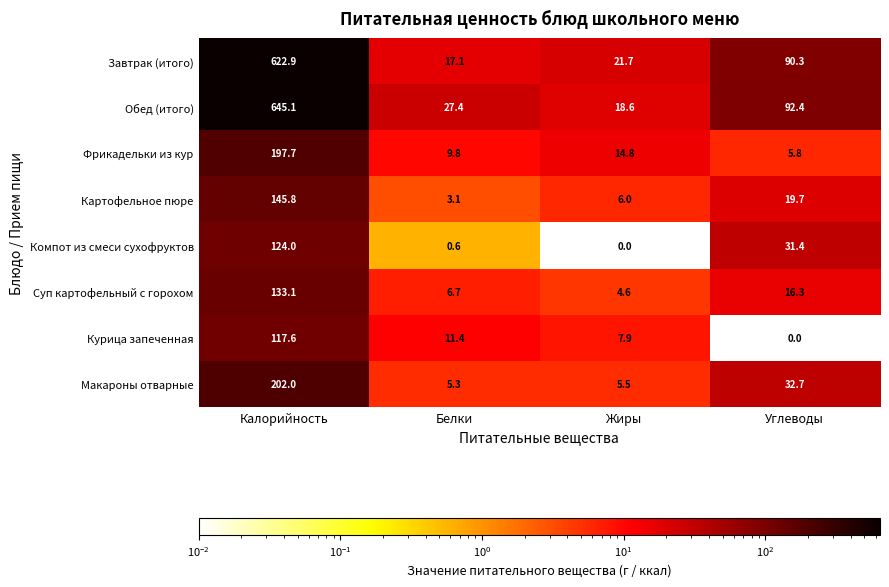

What is the minimum value for Макароны отварные?

5.3